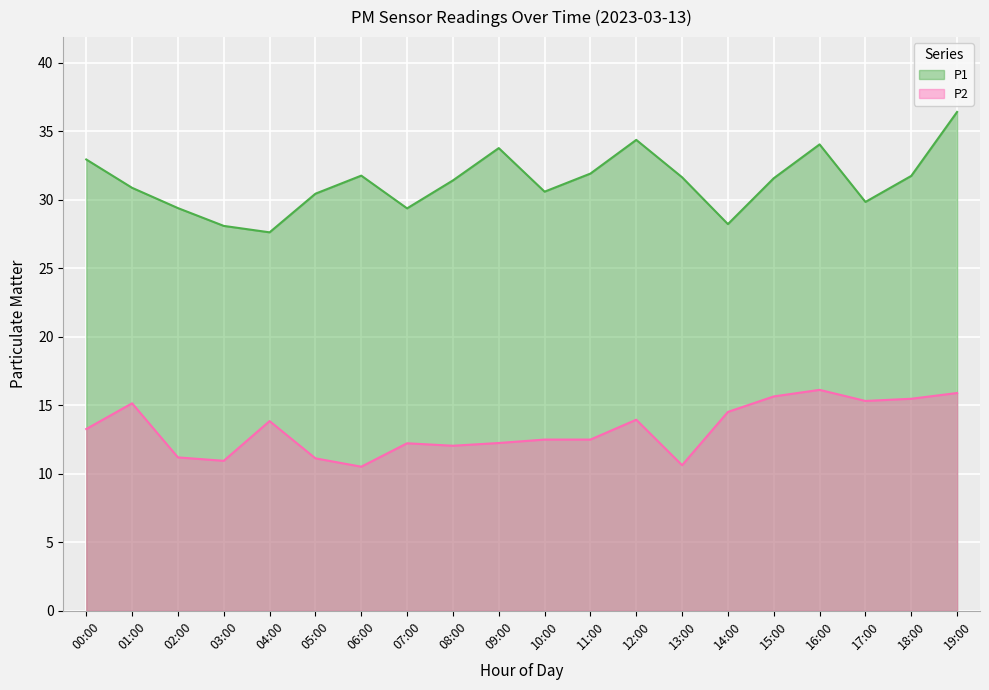

Is it true that P2 equals 14.5 at 14:00?

True